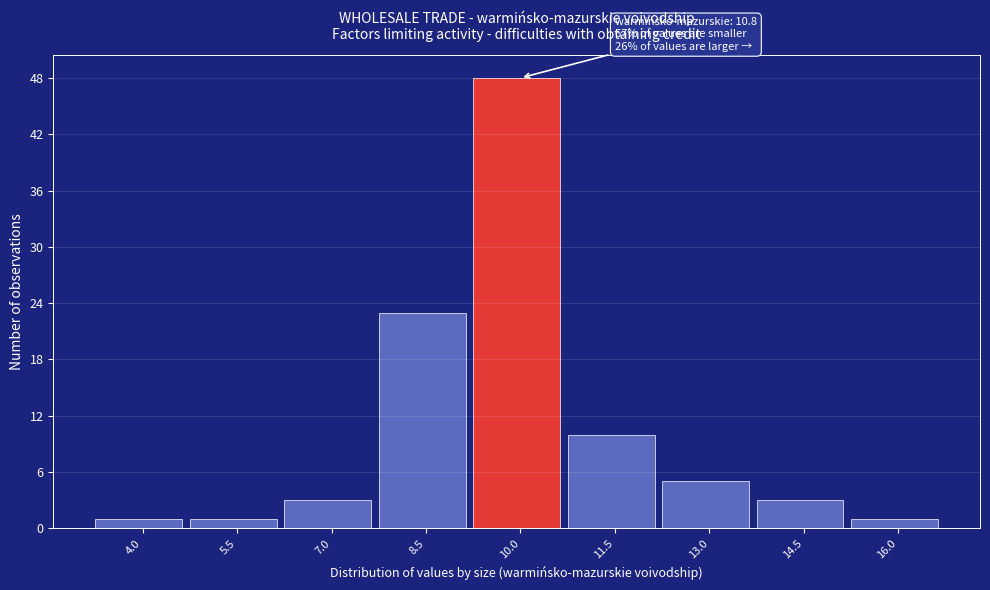

Reading right to left, extract all data points from this chart.

1	3	5	10	48	23	3	1	1